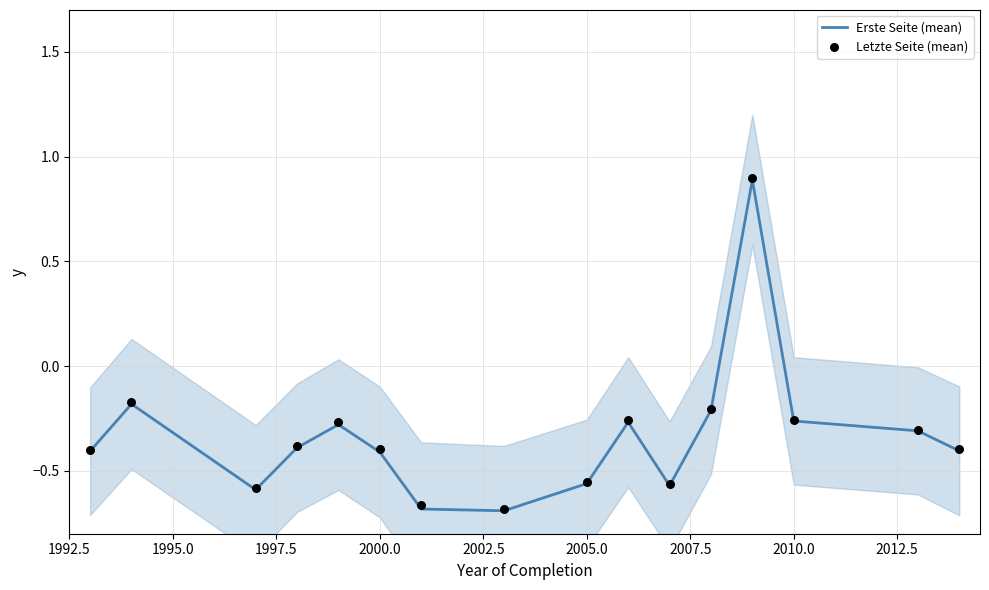

At how many categories does at least one series exceed 0?

1